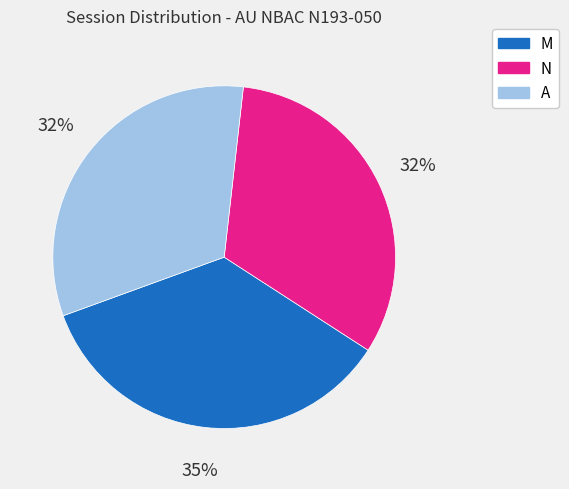

True or false: M accounts for 21% of the total.

False